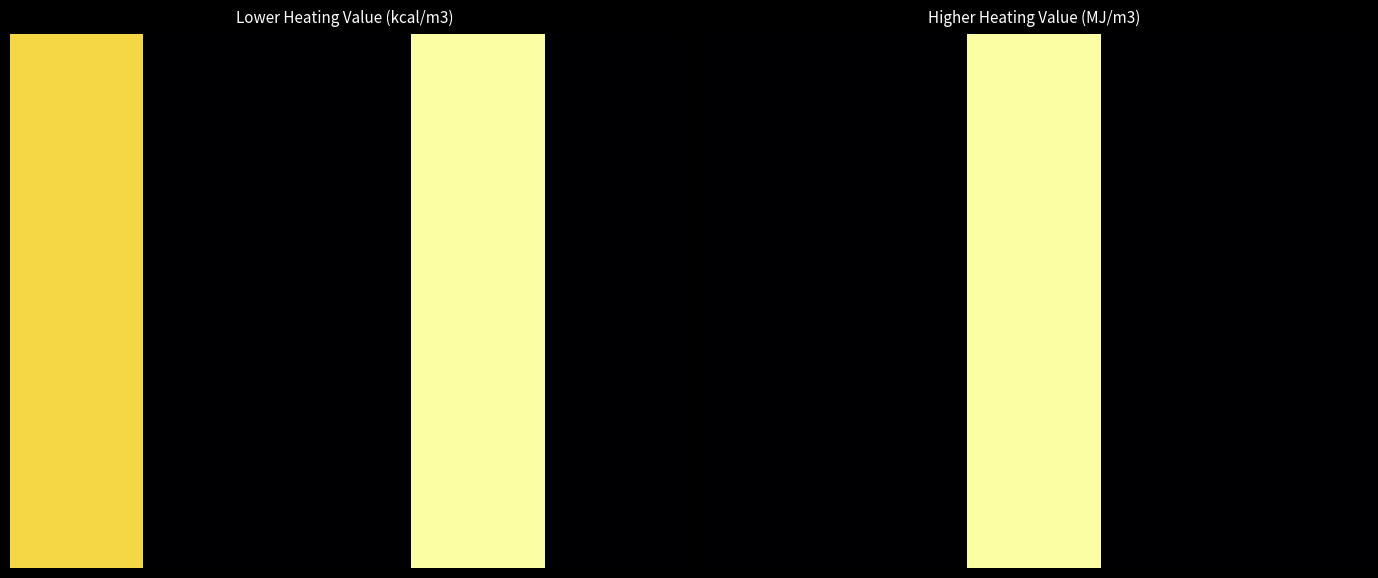

What is the total value across all series at 2?

31.0